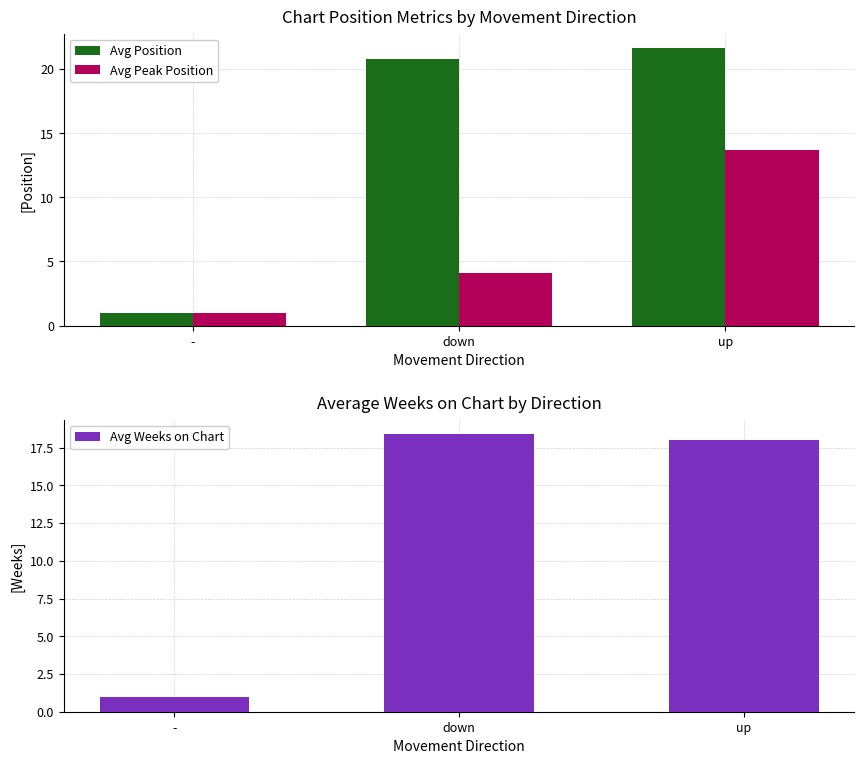

Which category has the highest value in the Avg Position series?

up